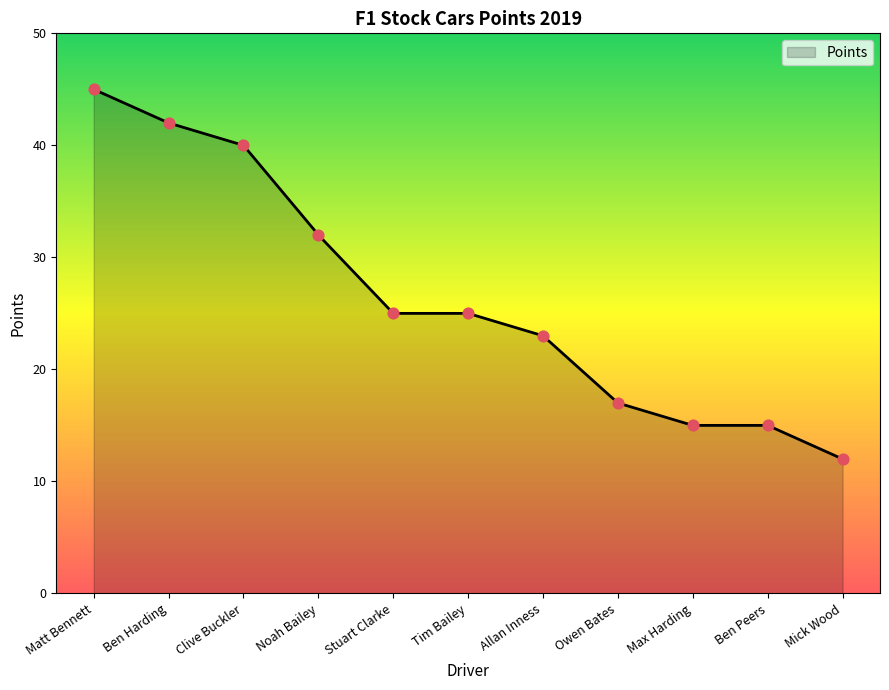

Which has a higher value, Noah Bailey or Matt Bennett?

Matt Bennett